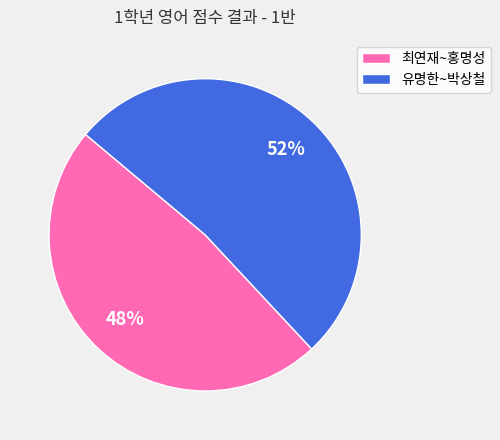

Combined, do 최연재~홍명성 and 유명한~박상철 account for over 50%?

Yes